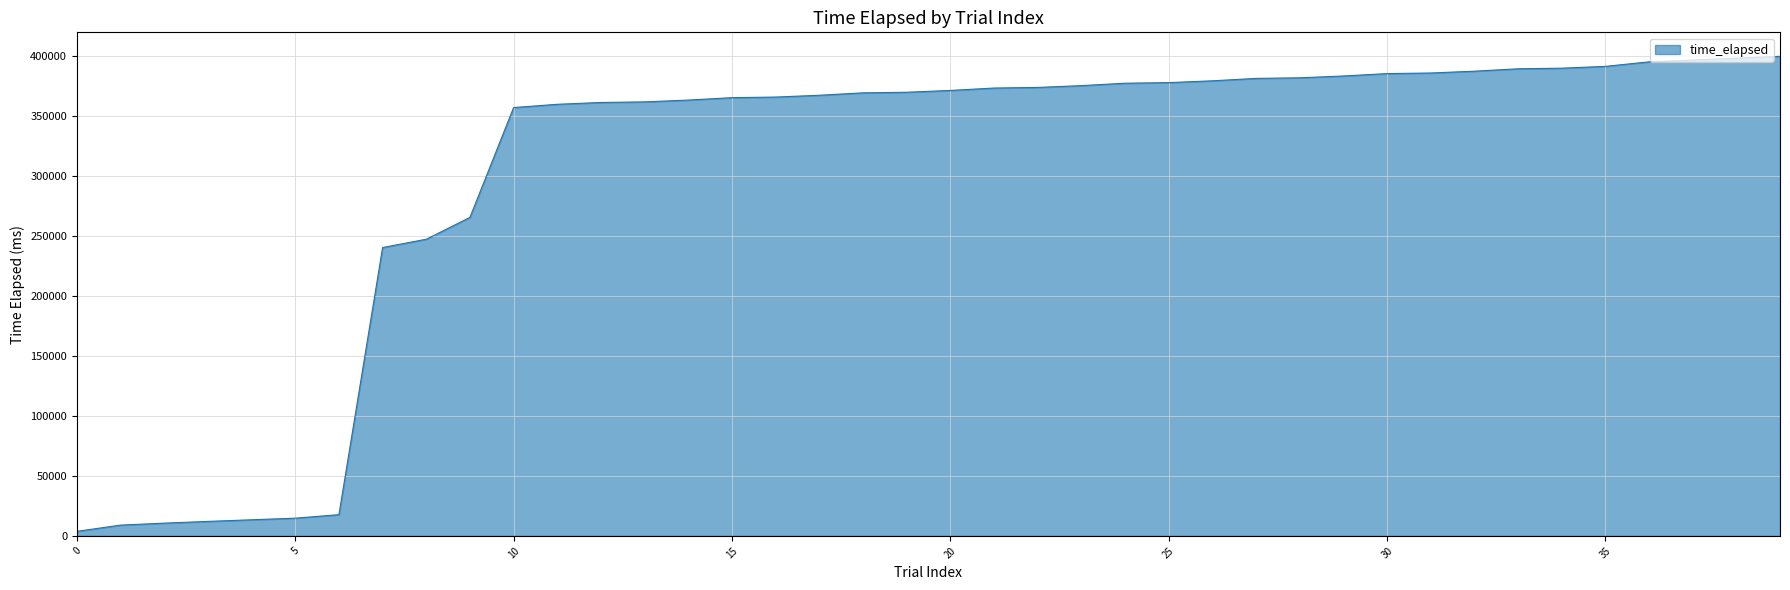

What is the average value?

303958